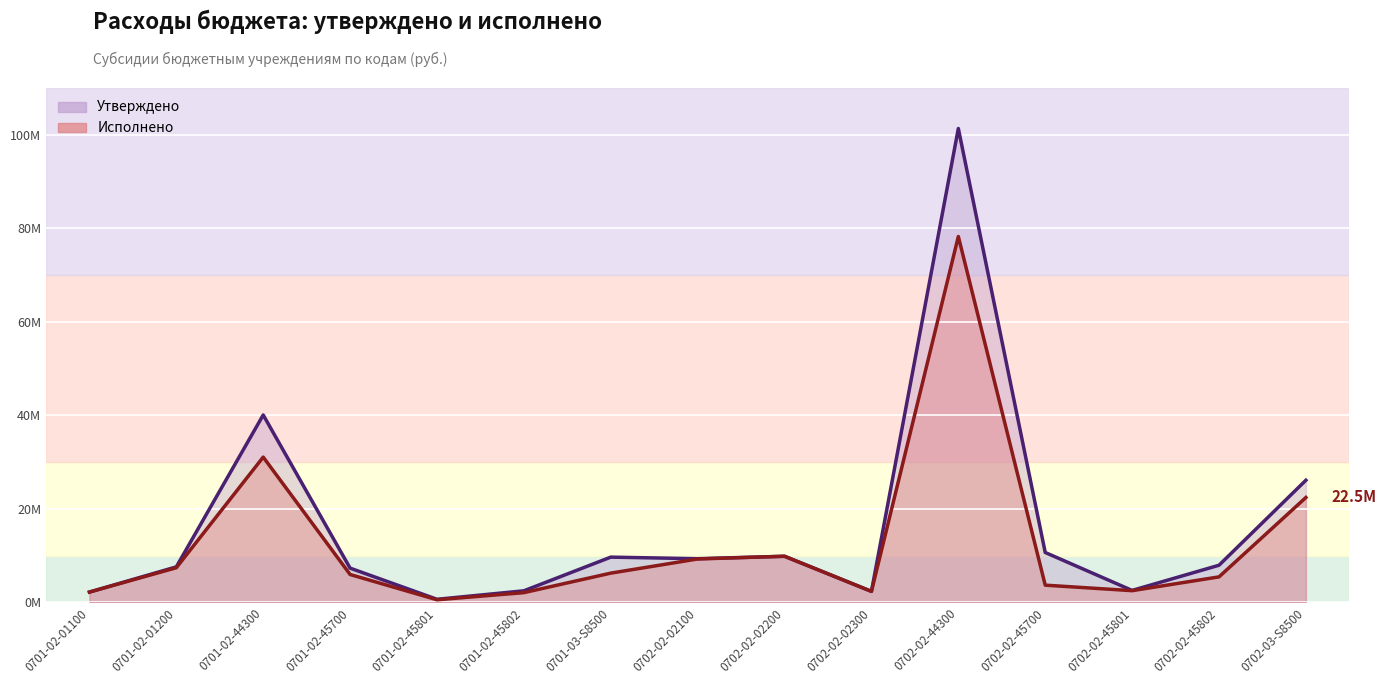

Between 0701-02-44300 and 0701-03-S8500, which series saw the biggest shift?

Утверждено